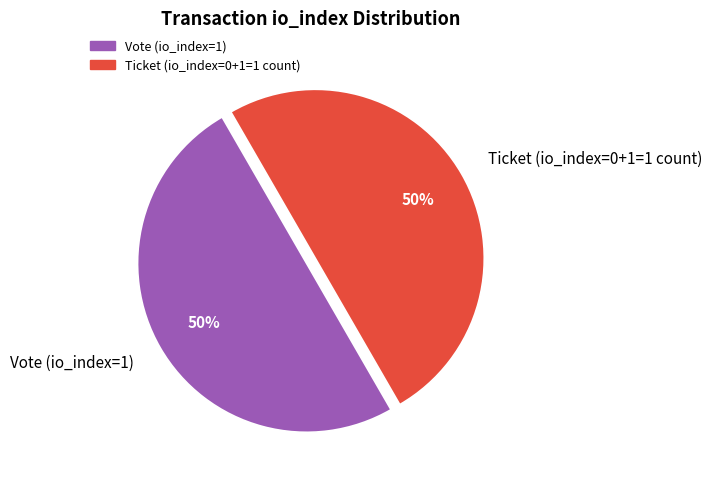

To the nearest percent, what is the combined percentage of Vote (io_index=1) and Ticket (io_index=0+1=1 count)?

100%